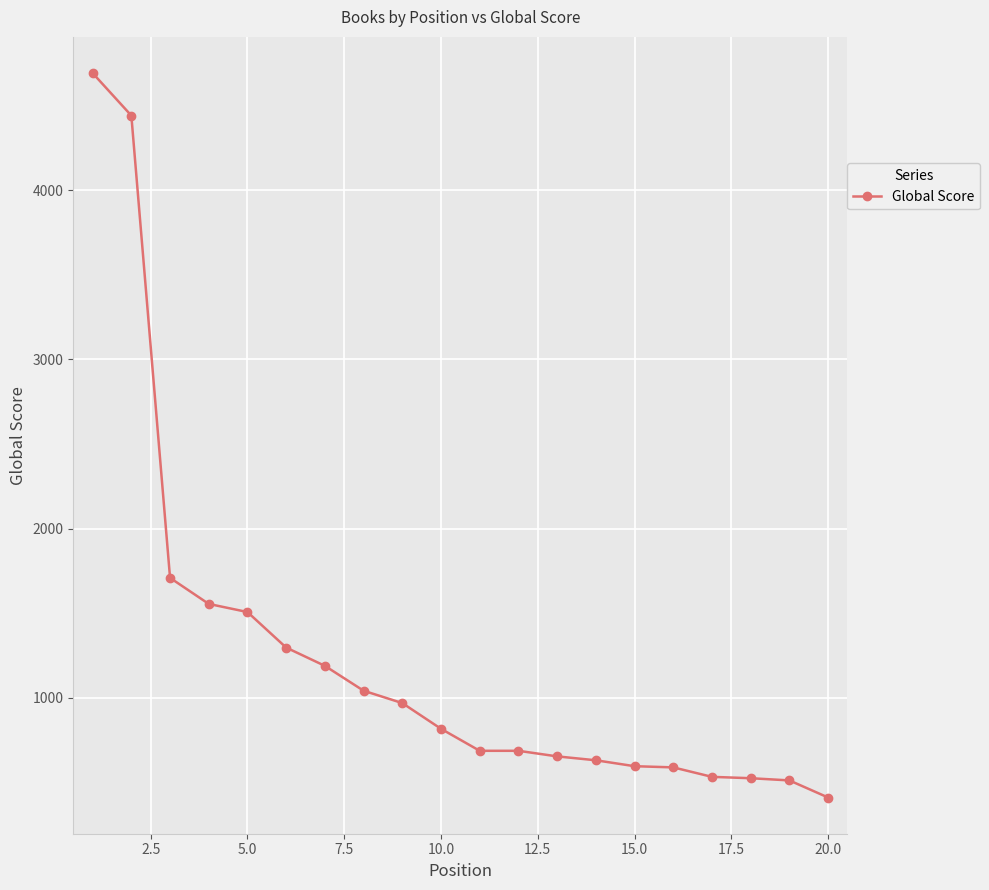

What is the difference between the maximum and minimum values?

4281